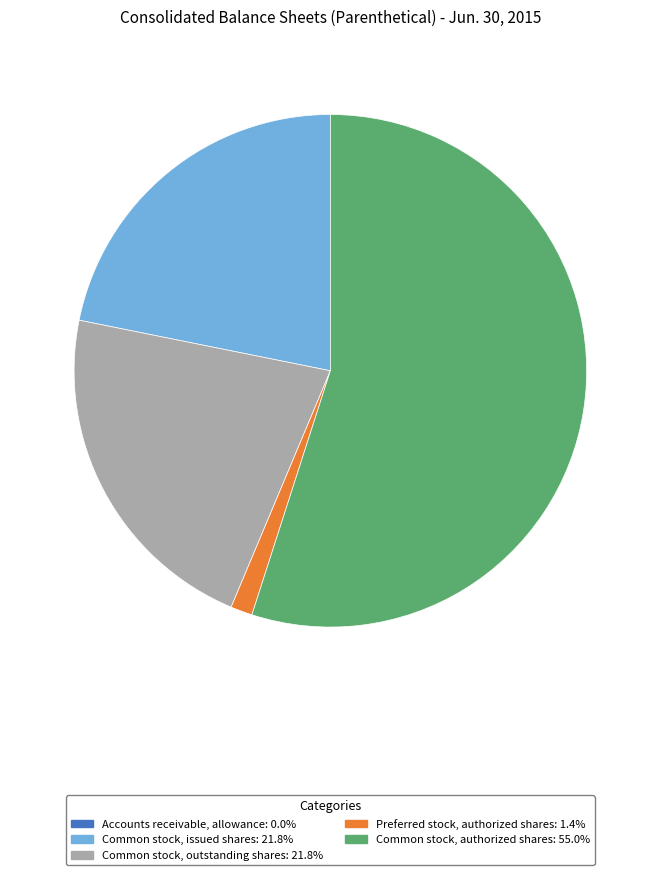

Does any single category account for the majority?

Yes